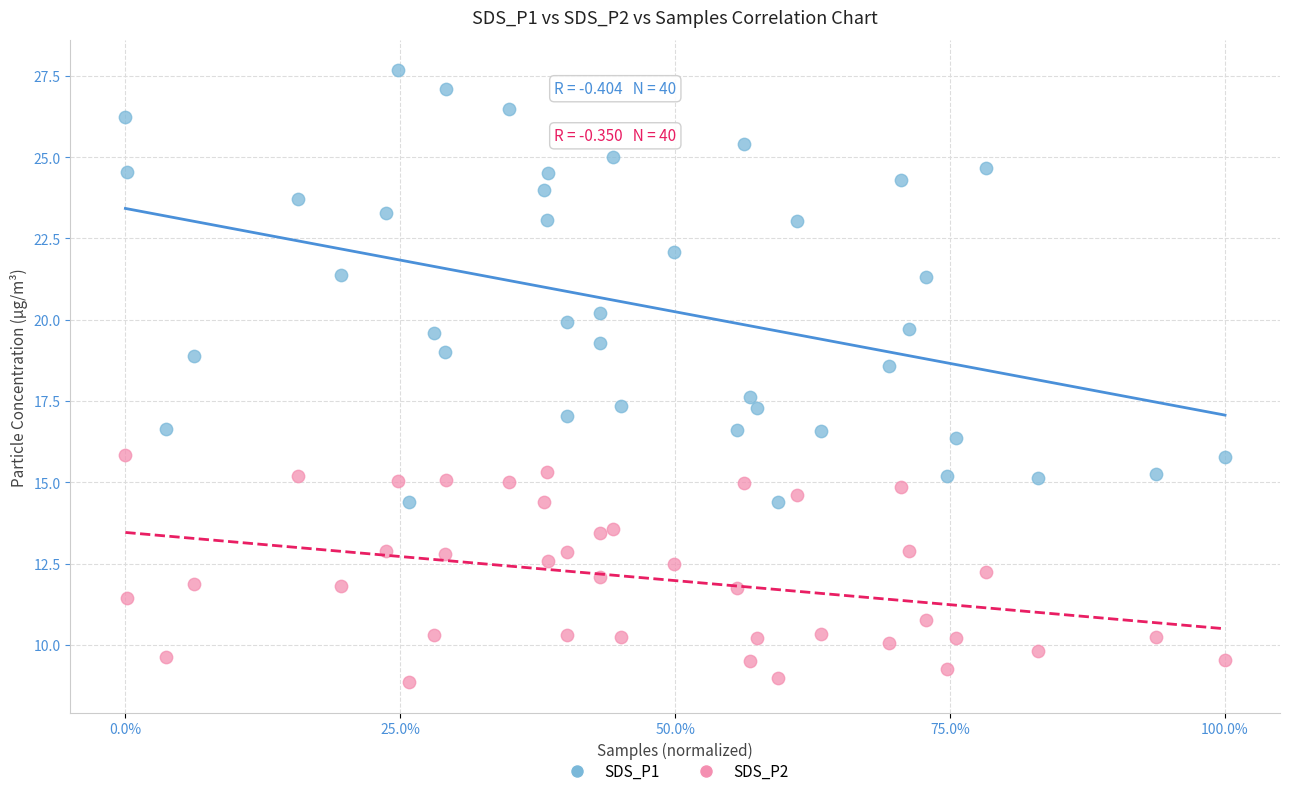

Across all series, what Y value is closest to 18?

17.6